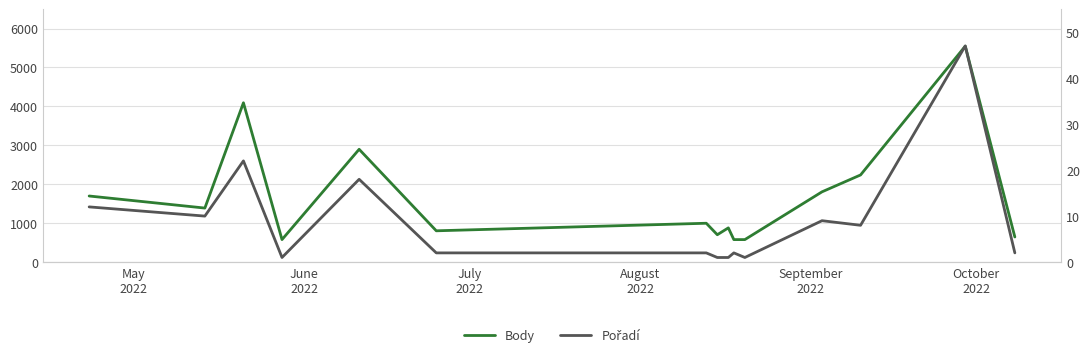

Which series has the largest range (max minus min)?

Body